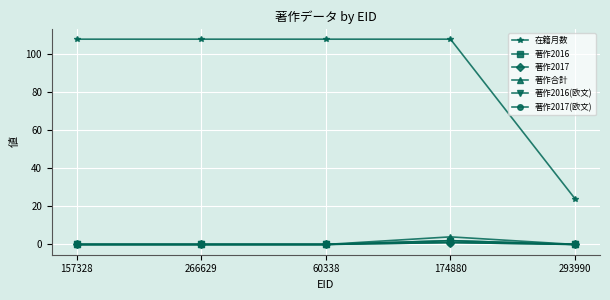

Is this an area chart (filled region under the line)?

No